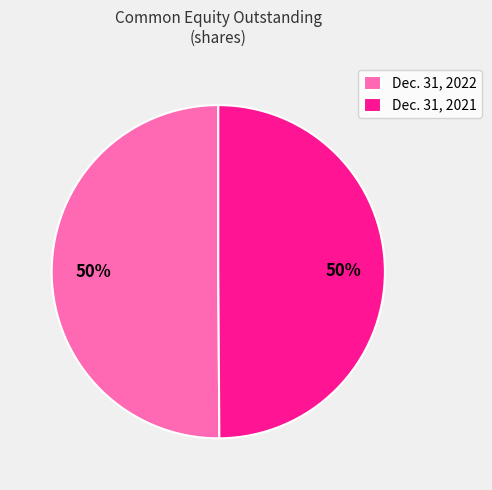

What percentage is the Dec. 31, 2021 slice, to the nearest percent?

50%